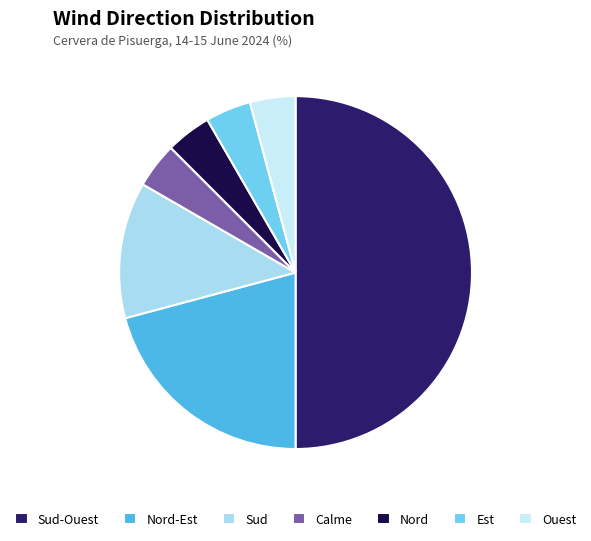

Which slice is the smallest?

Calme